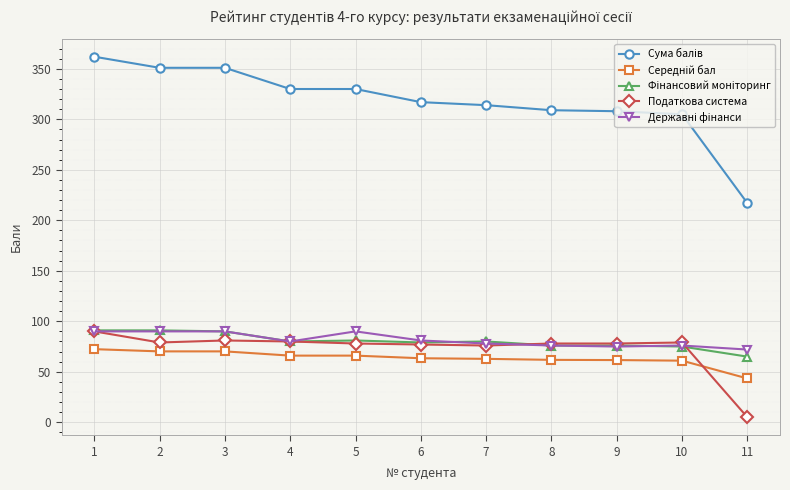

What is the difference between the highest and lowest values at 9?

246.4